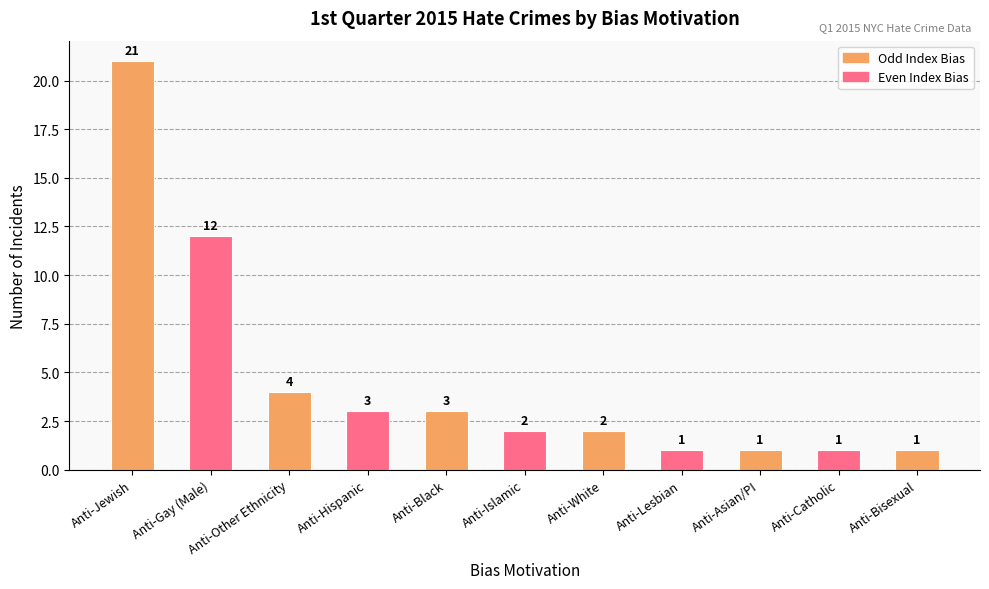

How many bars are there in total?

11